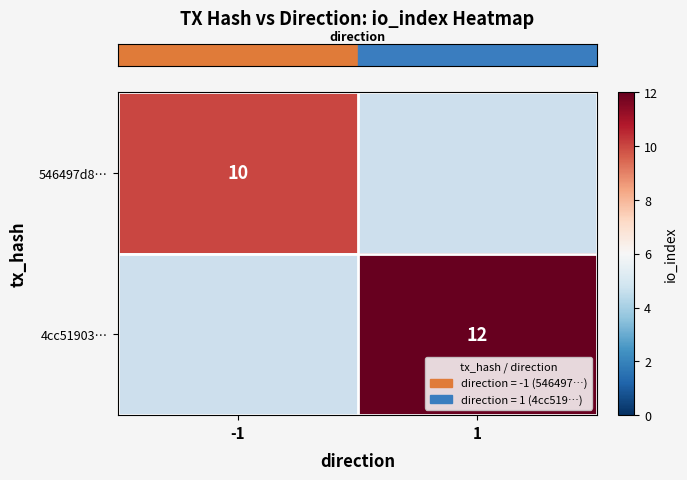

Which series has the widest spread of values?

row_1